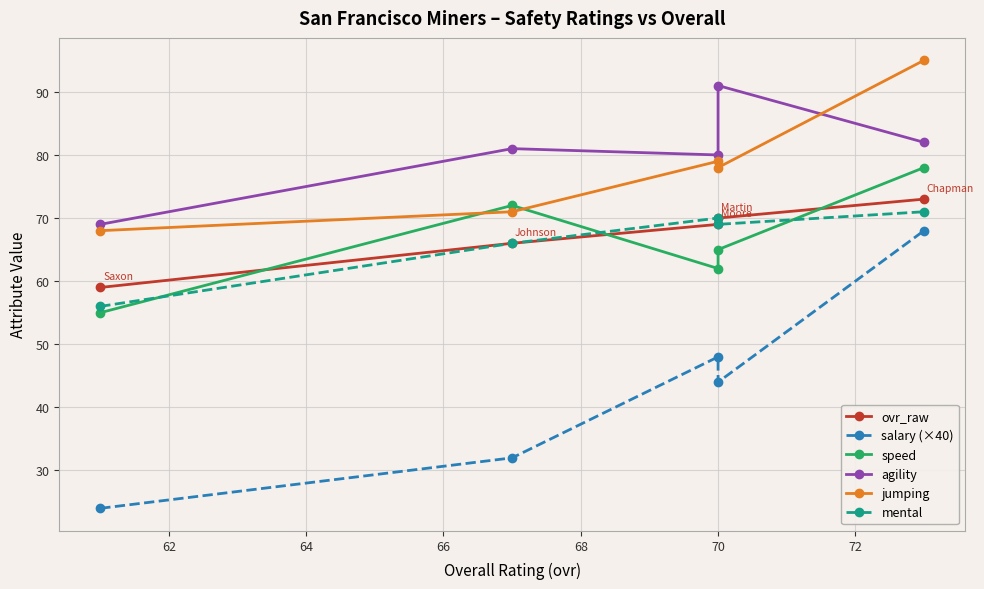

How many lines are shown in the chart?

6